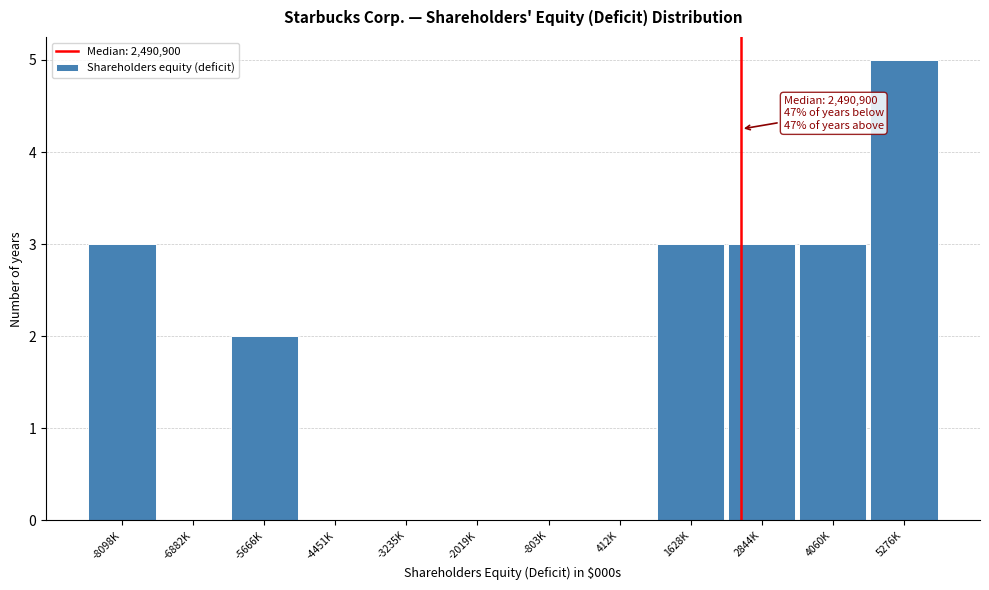

Reading left to right, transcribe all the data shown in this chart.

-8098K=3	-6882K=0	-5666K=2	-4451K=0	-3235K=0	-2019K=0	-803K=0	412K=0	1628K=3	2844K=3	4060K=3	5276K=5